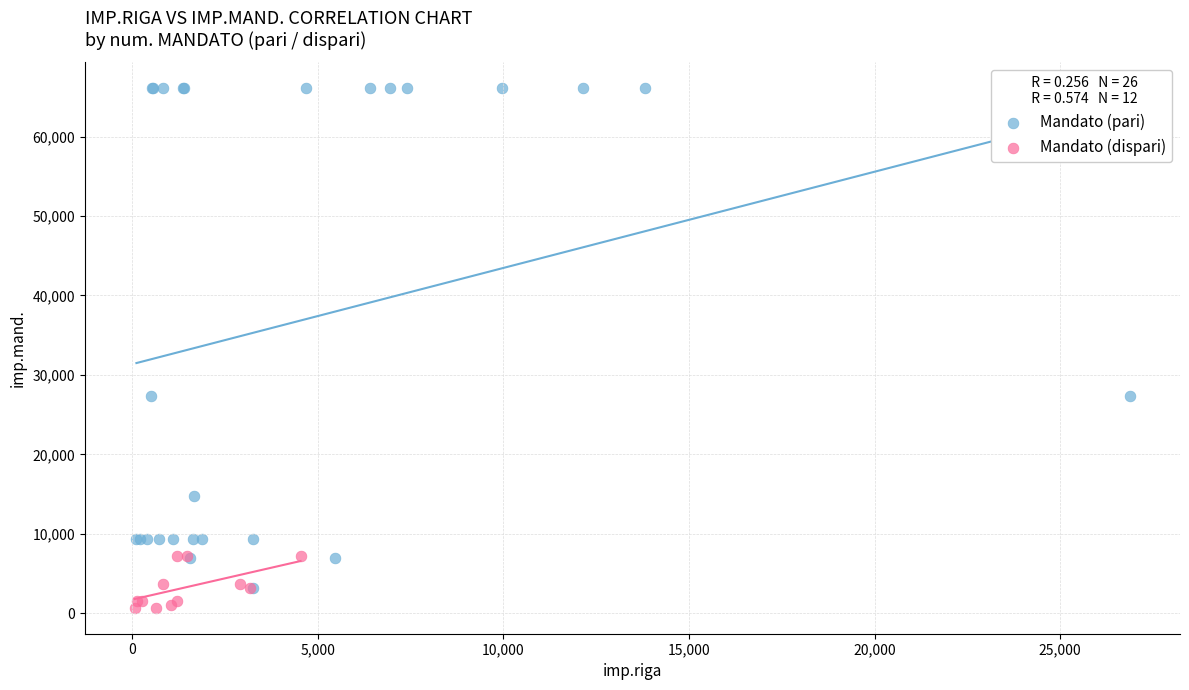

What are all the series names shown in the legend?

Mandato (pari), Mandato (dispari)